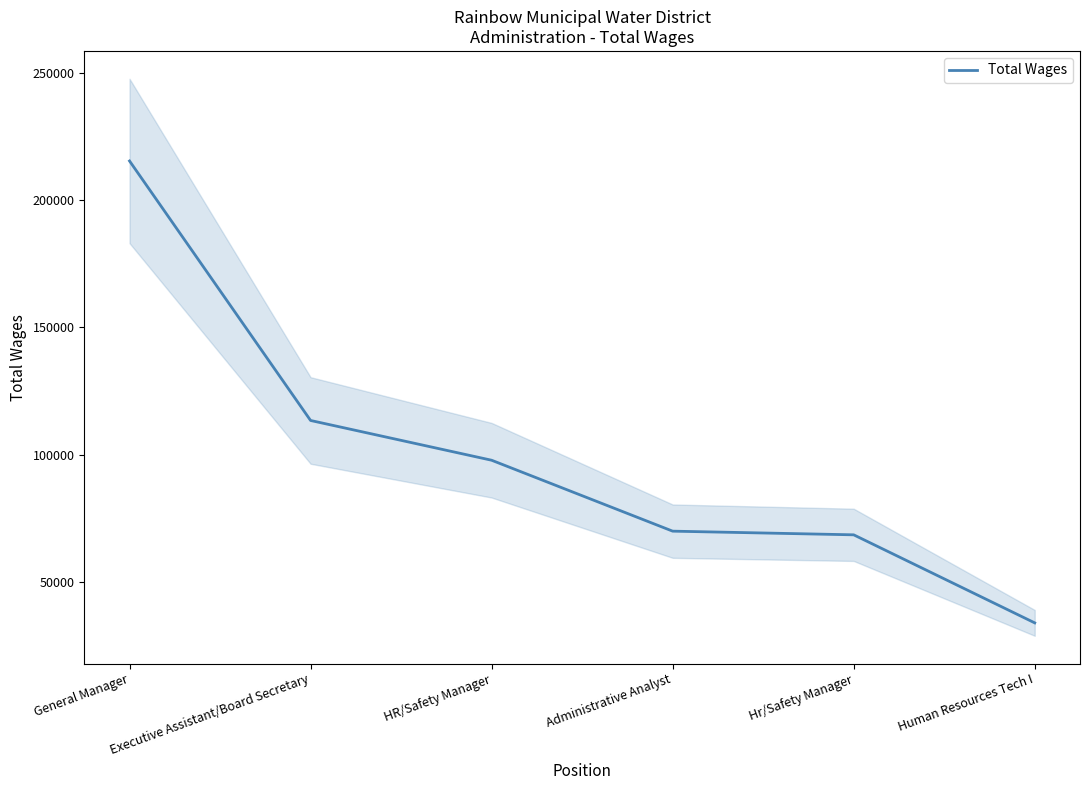

The value at Human Resources Tech I is 49794. True or false?

False